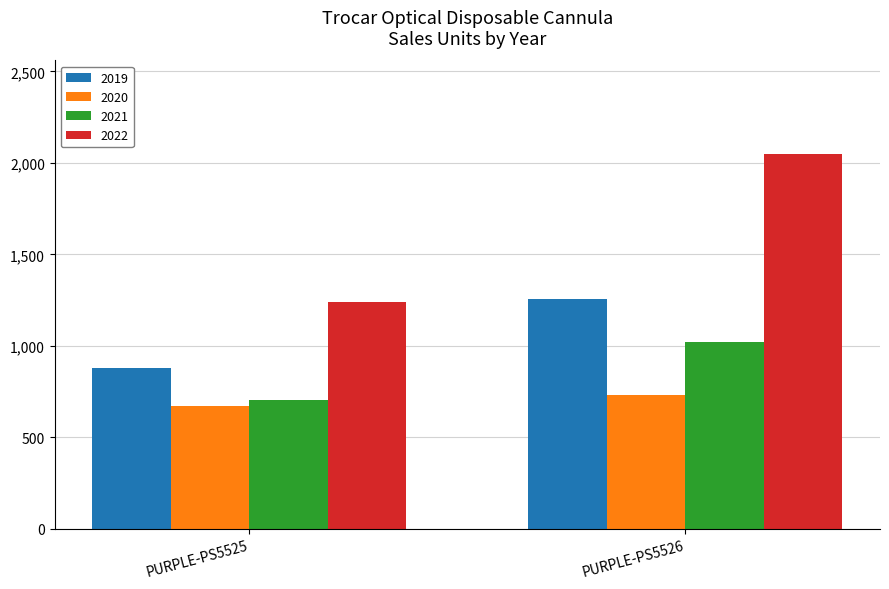

List the series in order of their overall mean, lowest first.

2020, 2021, 2019, 2022